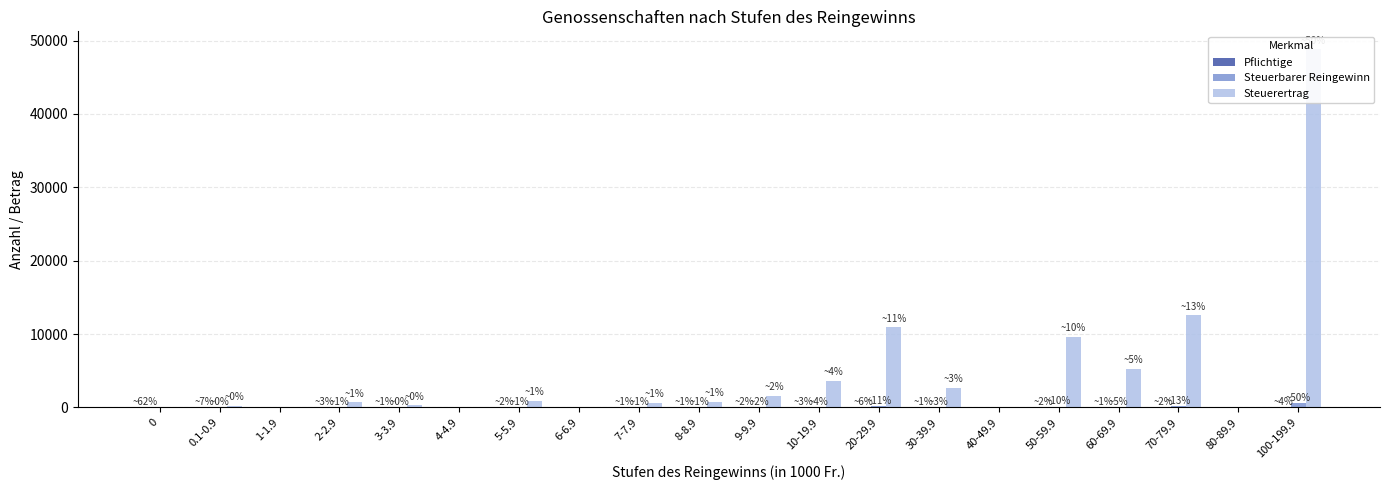

How many values in the Steuerertrag series exceed 740?

9